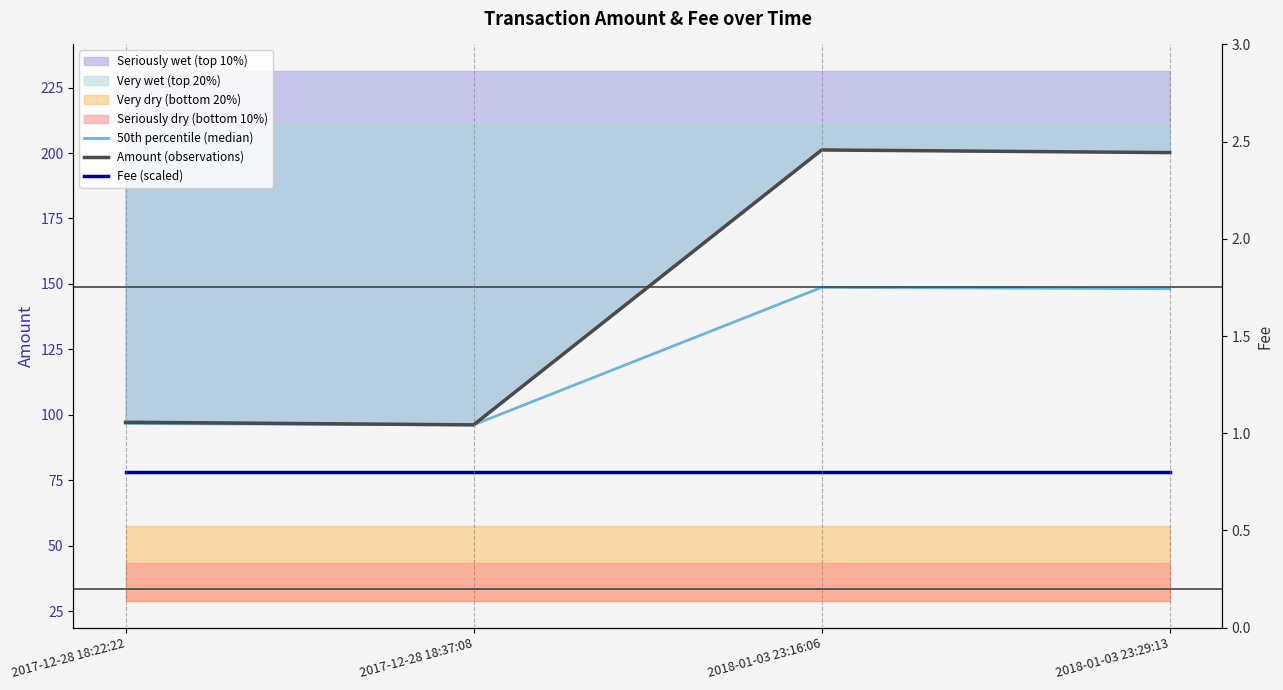

Is the value of Fee (scaled) at 2017-12-28 18:37:08 greater than the value of 50th percentile (median) at 2017-12-28 18:37:08?

No